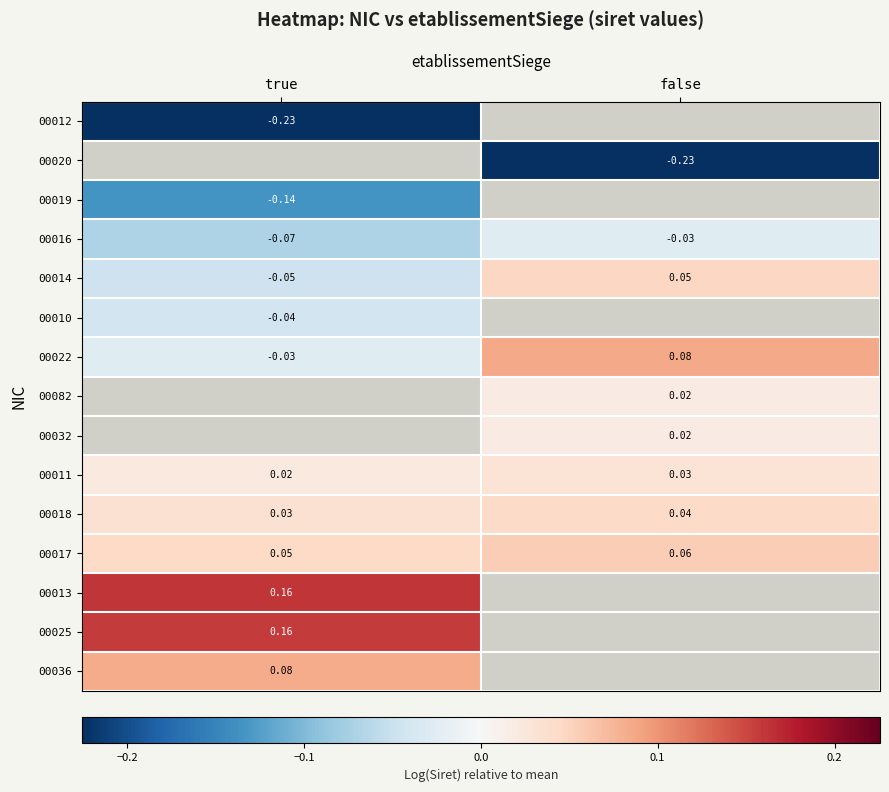

What is the difference between the highest and lowest values at true?

0.4